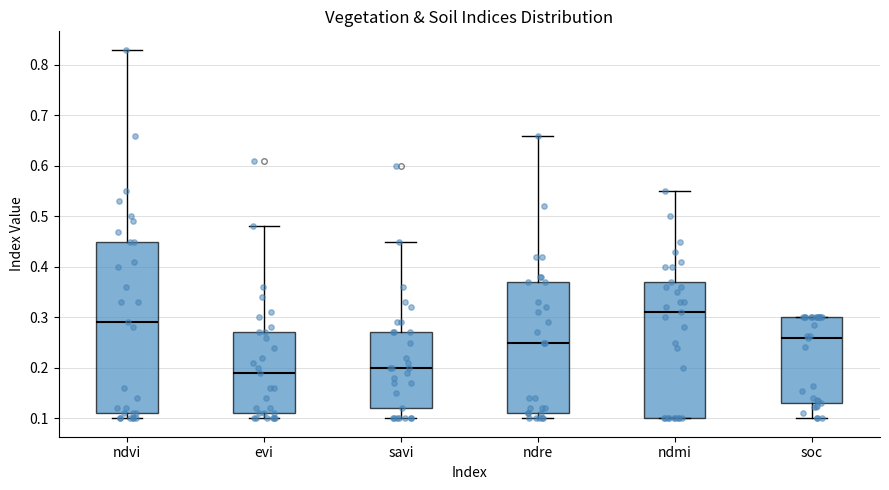

Comparing the boxes themselves (not the whiskers), which one is the tallest?

ndvi